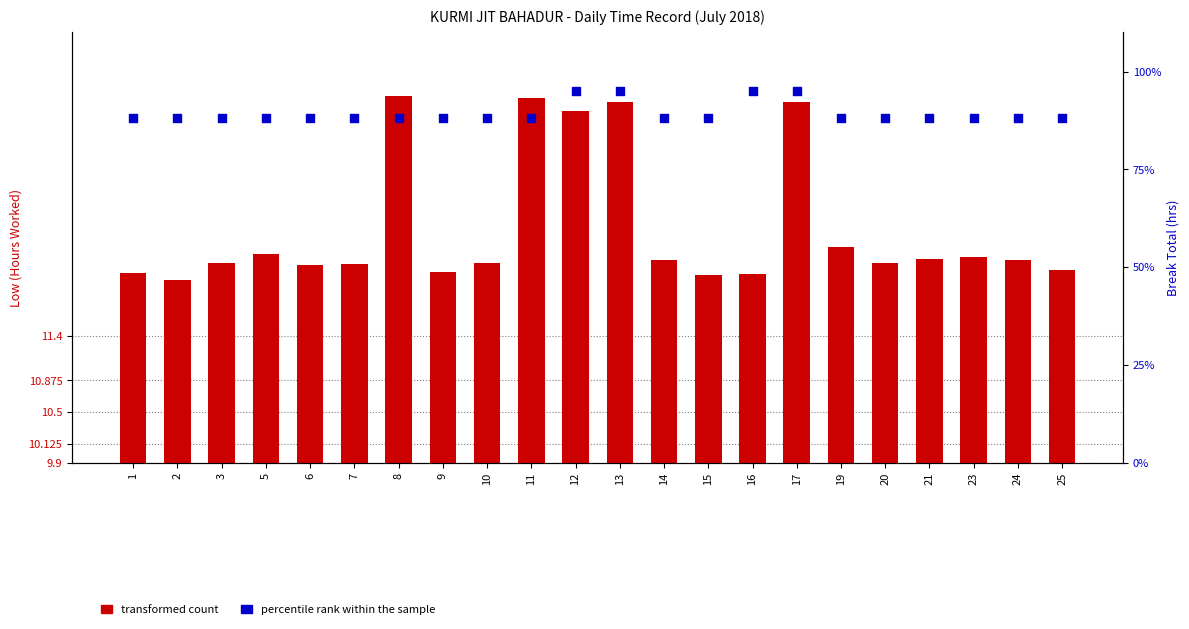

Which series has the largest total across all categories?

percentile rank within the sample